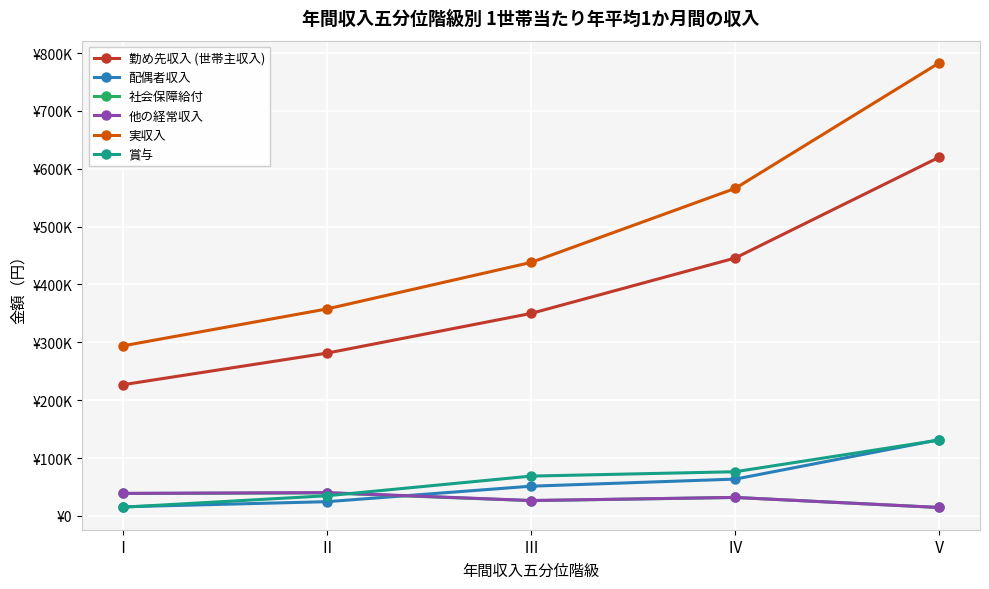

What are all the series names shown in the legend?

勤め先収入 (世帯主収入), 配偶者収入, 社会保障給付, 他の経常収入, 実収入, 賞与